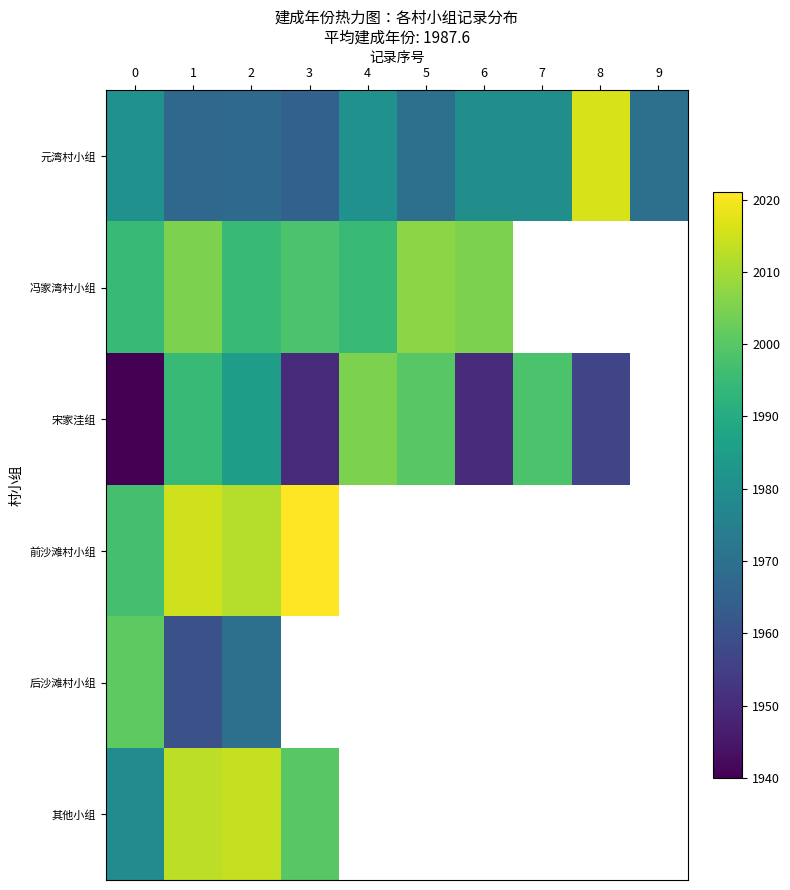

How many categories are shown in the chart?

10